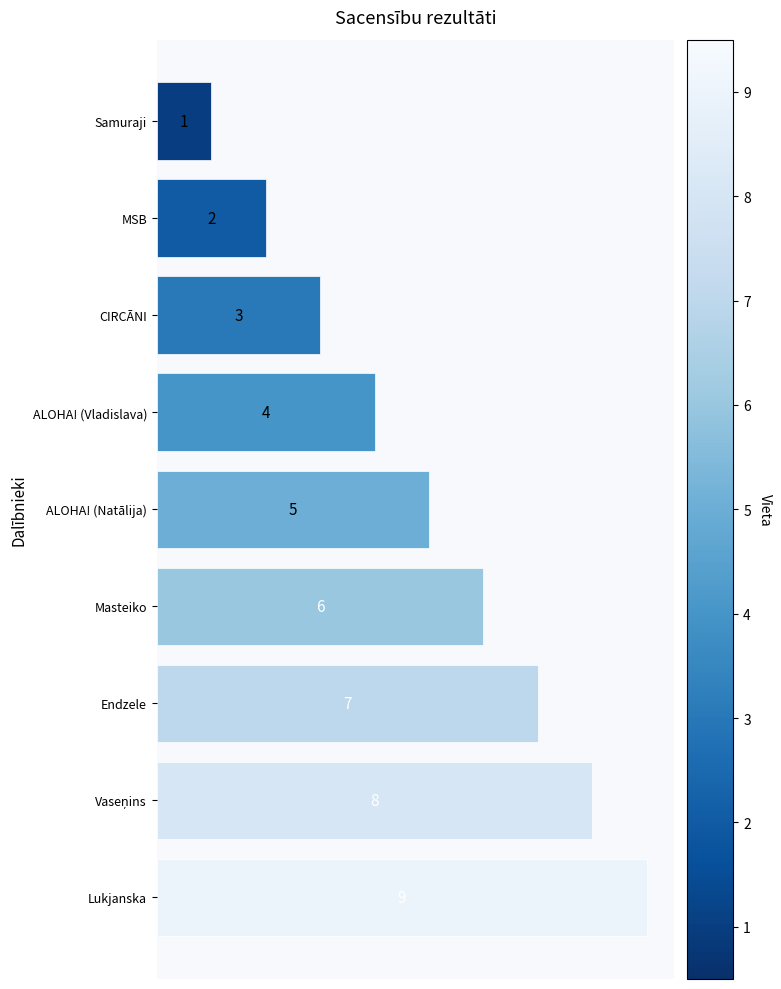

At which label is the value closest to 5?

ALOHA! (Natālija)